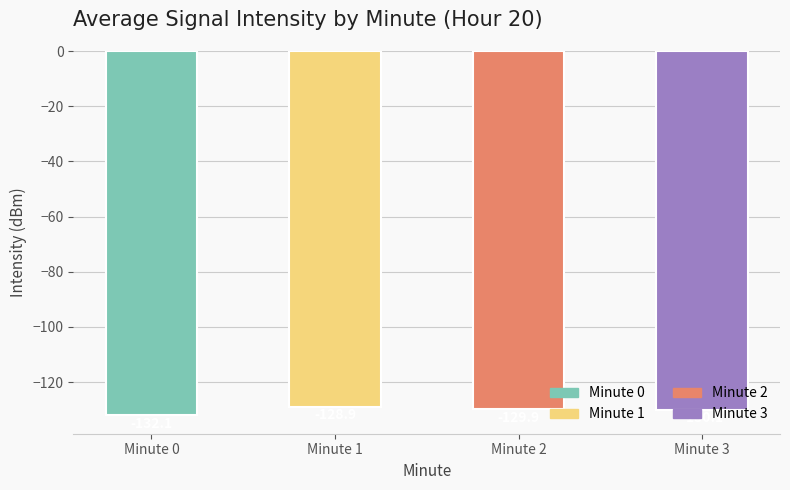

What is the change in value from Minute 1 to Minute 2?

-0.9